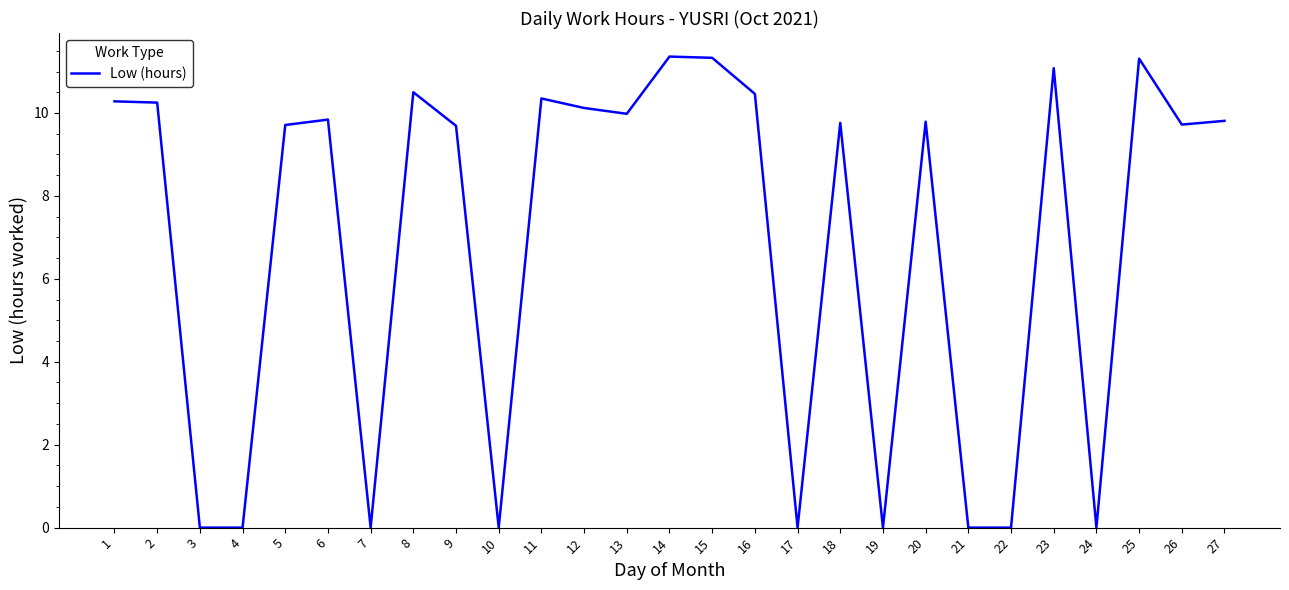

The chart shows a value of 10.5 at 8. True or false?

True